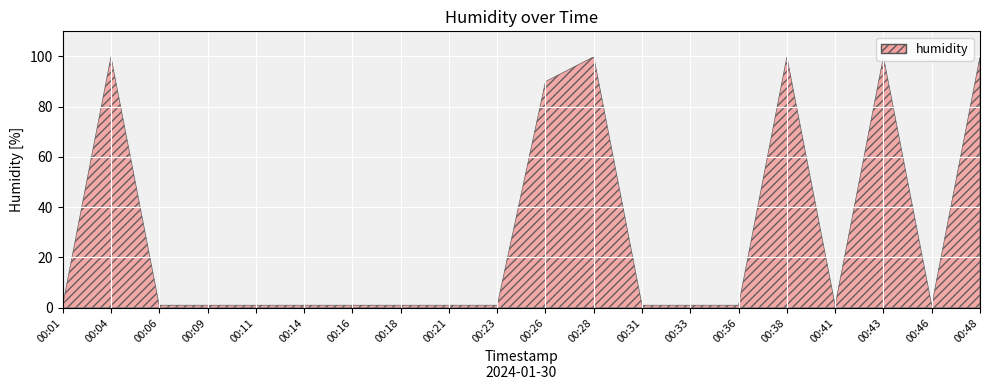

The value at 00:43 is 99.9. True or false?

True